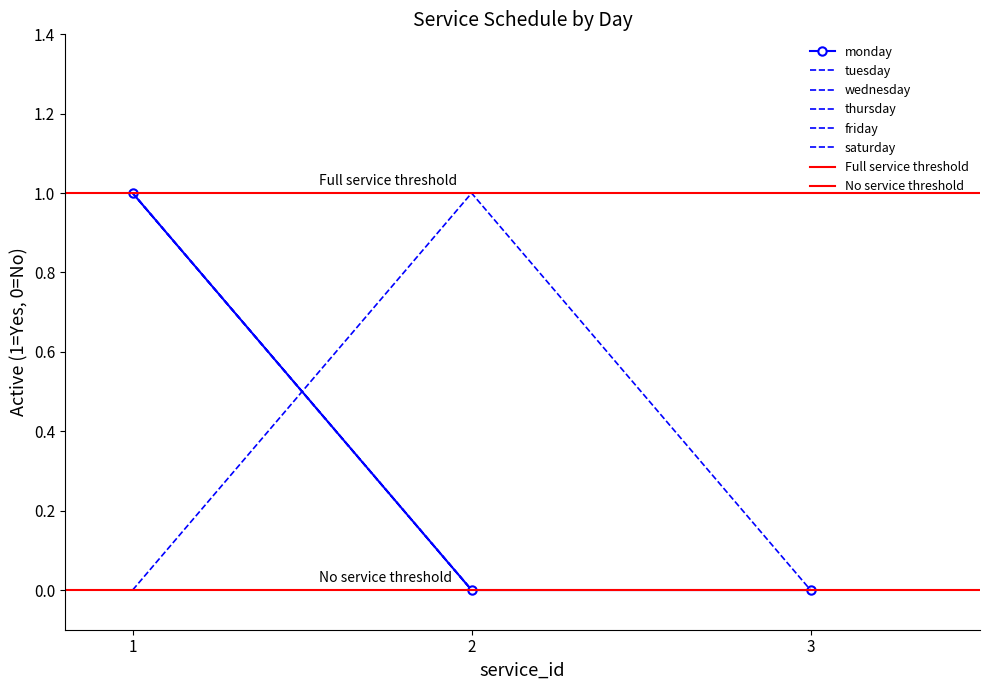

What is the greatest value displayed?

1